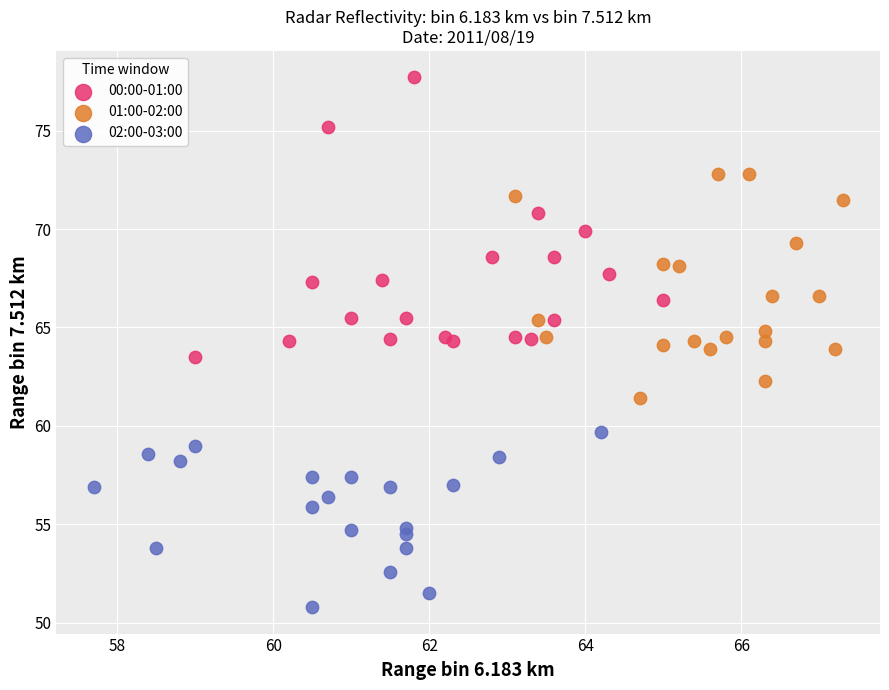

What are all the series names shown in the legend?

00:00-01:00, 01:00-02:00, 02:00-03:00